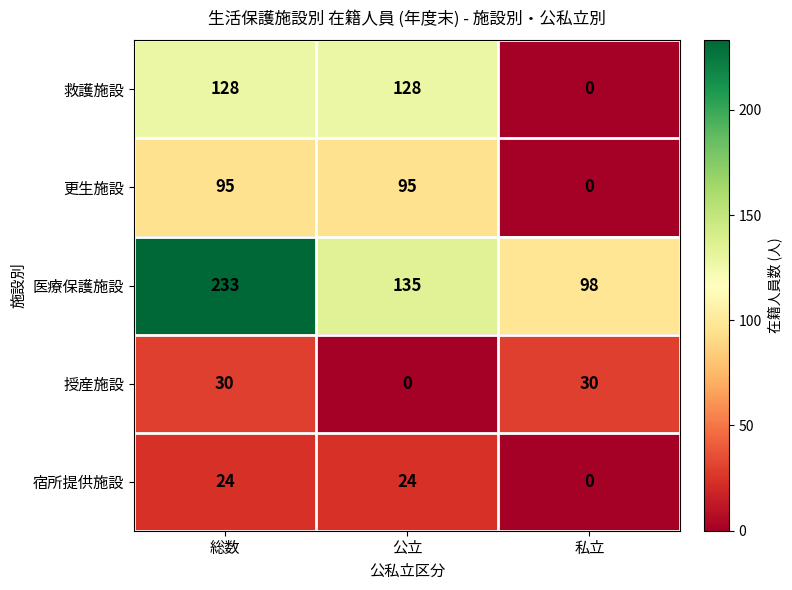

What is the total value across all series at 私立?

128